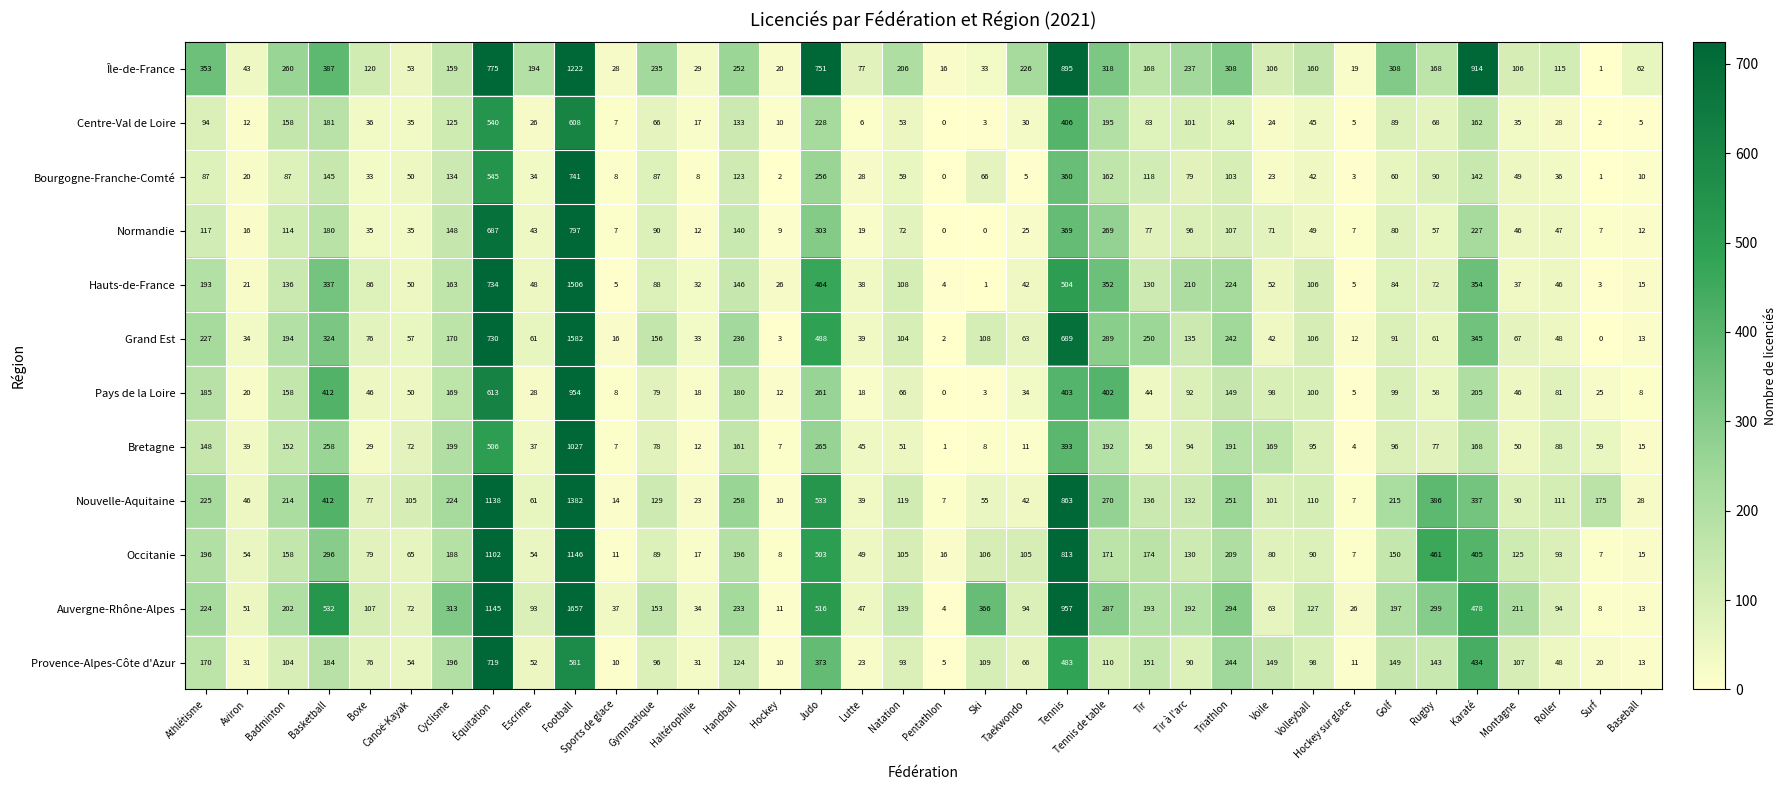

Is it true that Bourgogne-Franche-Comté equals 5 at Taekwondo?

True